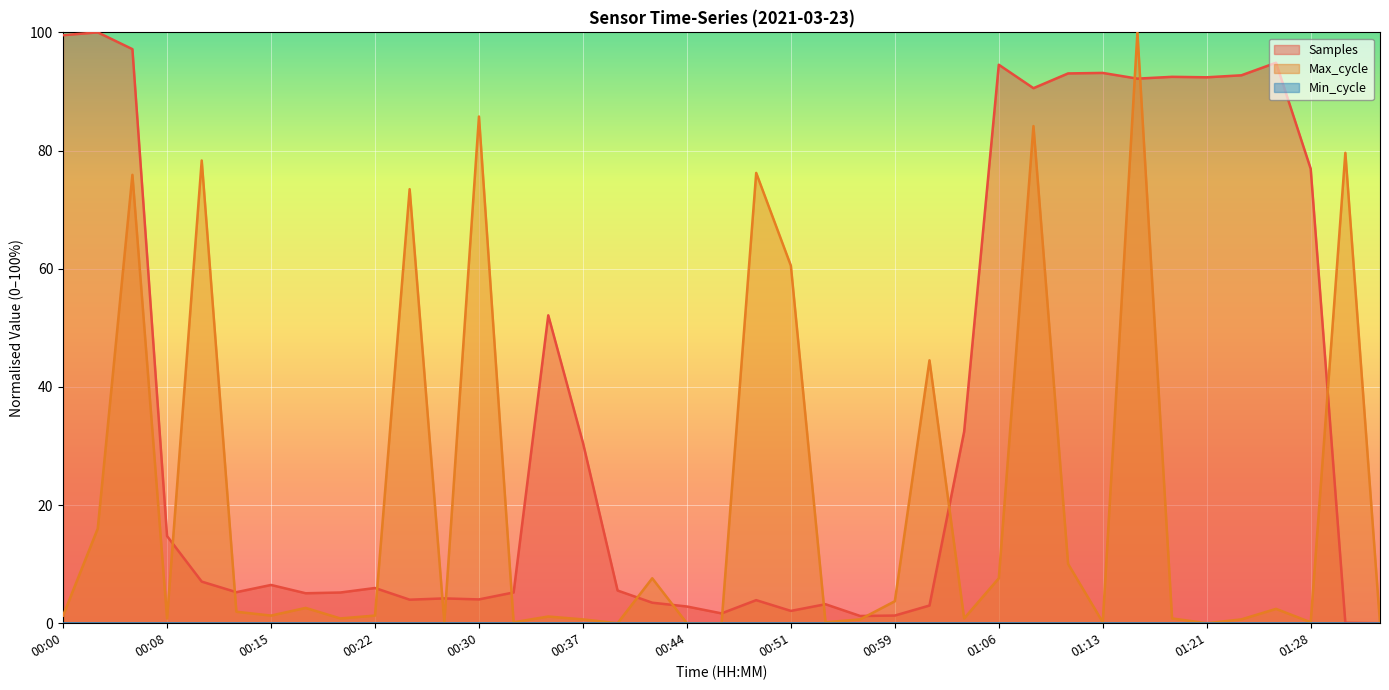

Where does the Max_cycle series first go above 1?

00:00